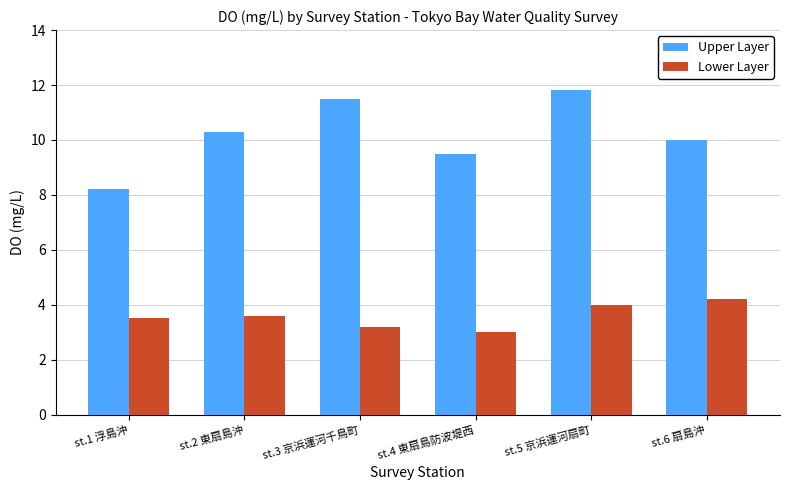

What is the sum of all Lower Layer values?

21.5